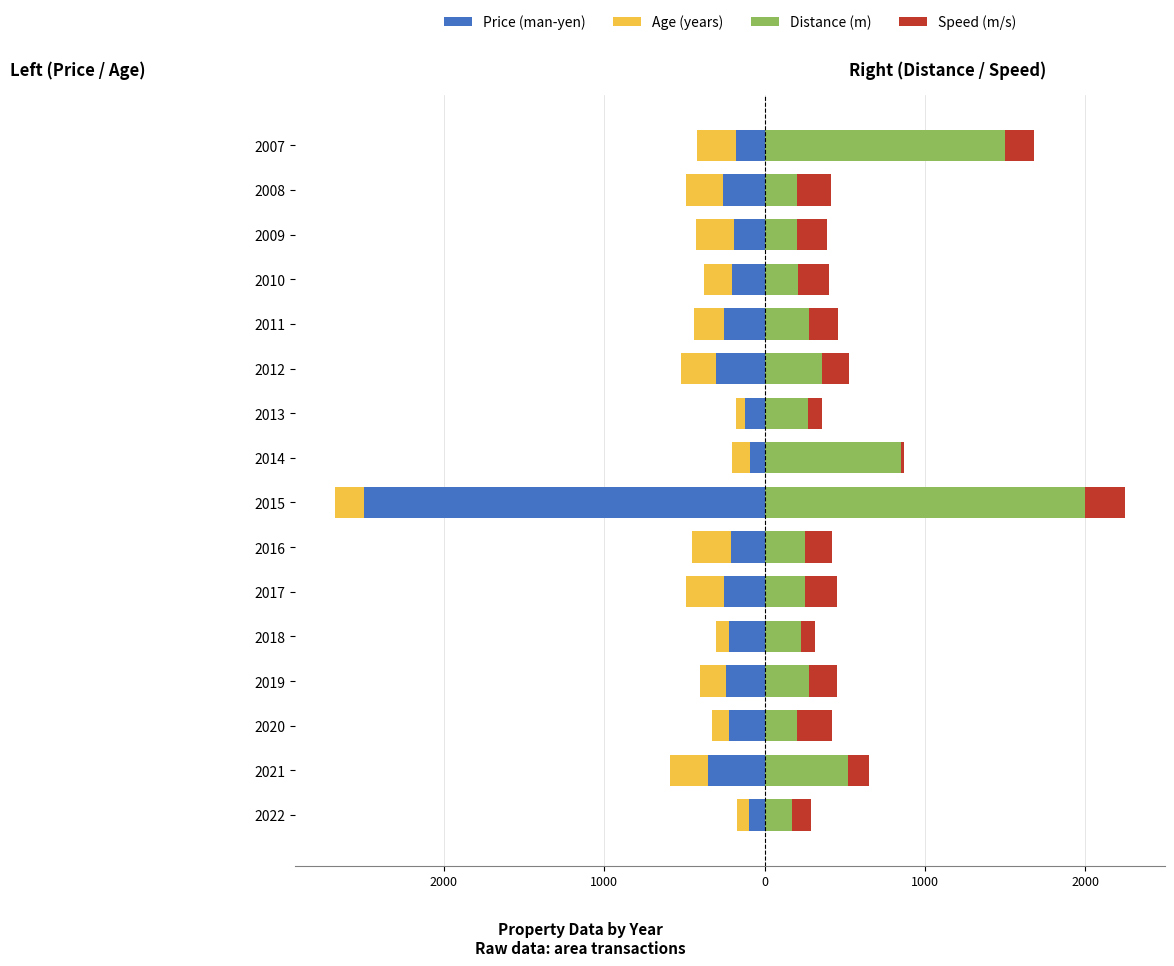

At which category is the sum across all series the highest?

2007